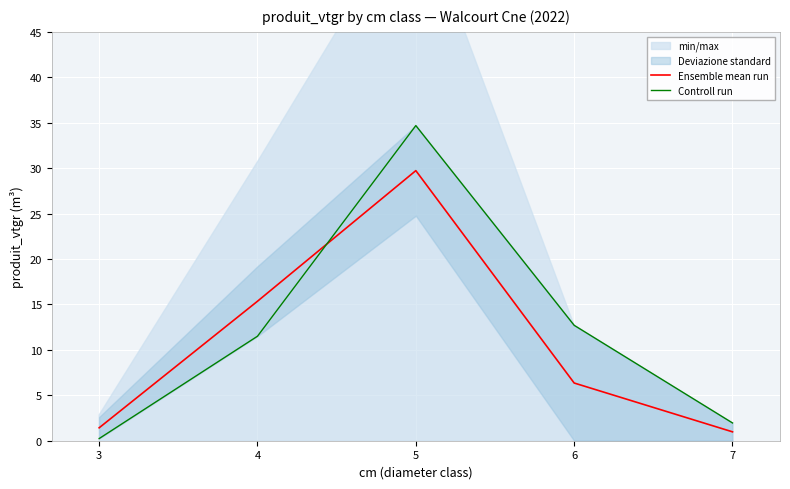

List the series in order of their peak value, lowest first.

Ensemble mean run, Controll run